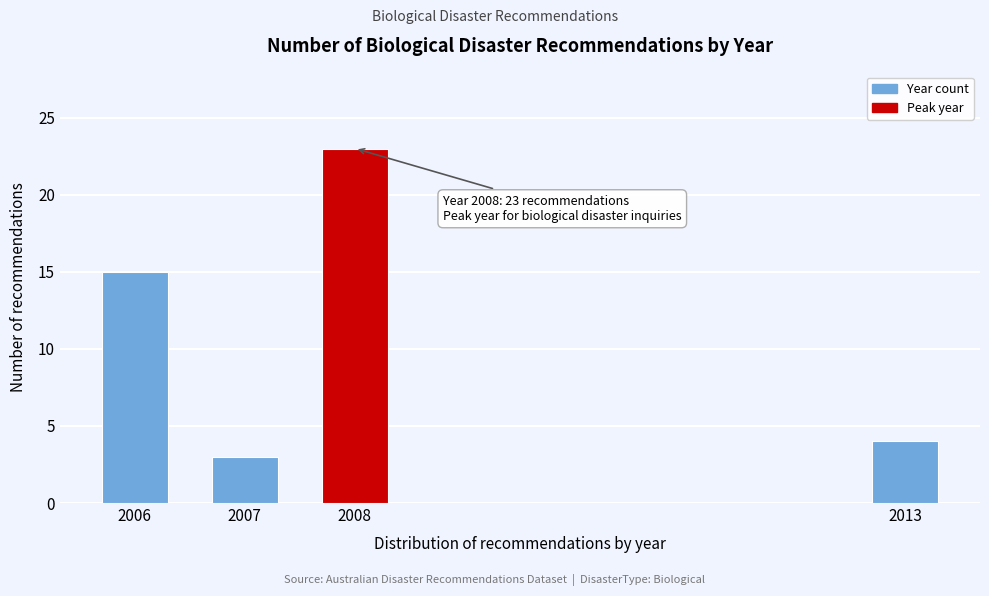

Reading left to right, what are all the values shown in this chart?

15	3	23	4